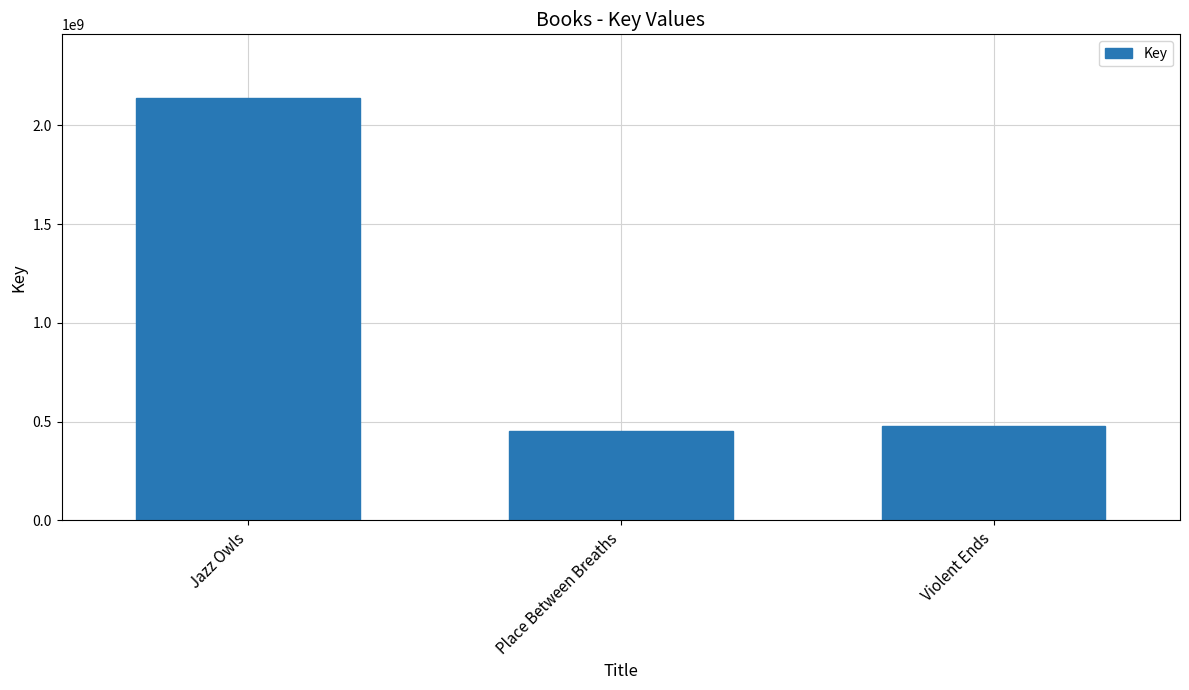

Reading right to left, transcribe all the data shown in this chart.

Violent Ends=479823994	Place Between Breaths=451662050	Jazz Owls=2139743685